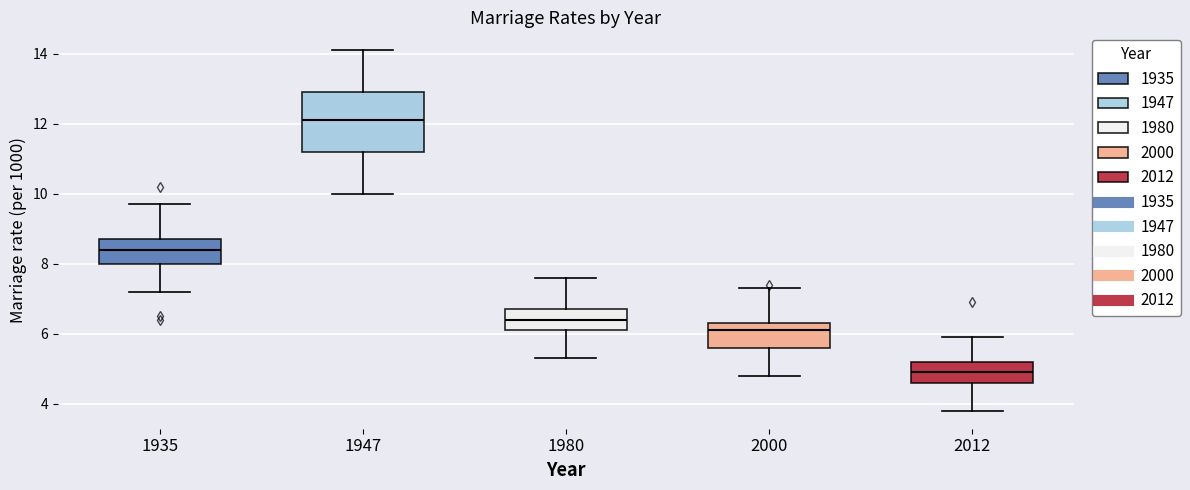

Reading left to right, transcribe this box plot: for each box, give where its median line is, the range the box spans, and where its two whiskers end, as read against the y-axis. The values are not printed on the chart, so give them approximately, as read against the axis.

1935: median 8.4, box 8.0 to 8.8, whiskers 7.2 to 9.8
1947: median 12.2, box 11.2 to 13.0, whiskers 10.0 to 14.2
1980: median 6.4, box 6.2 to 6.8, whiskers 5.4 to 7.6
2000: median 6.2, box 5.6 to 6.4, whiskers 4.8 to 7.4
2012: median 5.0, box 4.6 to 5.2, whiskers 3.8 to 6.0